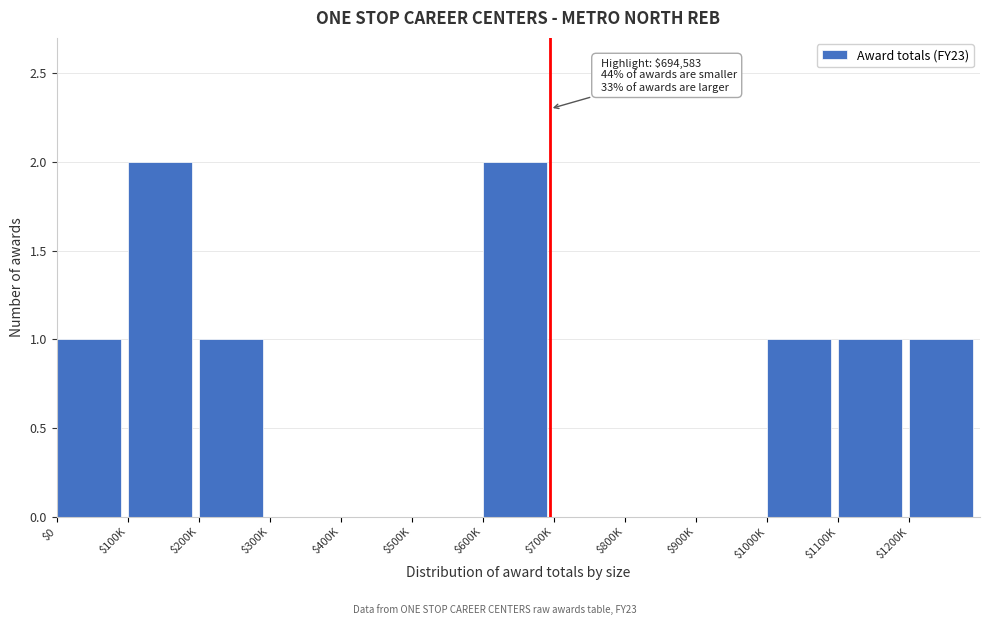

Is it true that the value at $800K is 0?

True